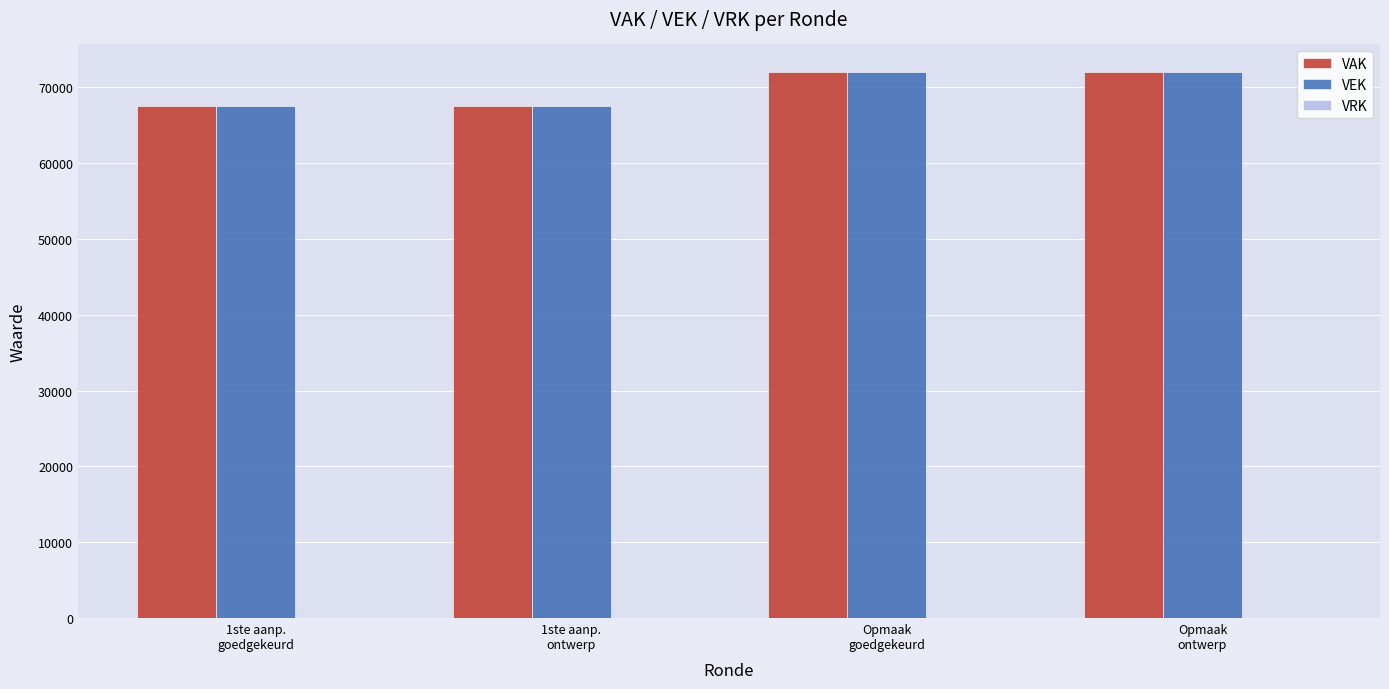

What is the maximum value for VAK?

72052